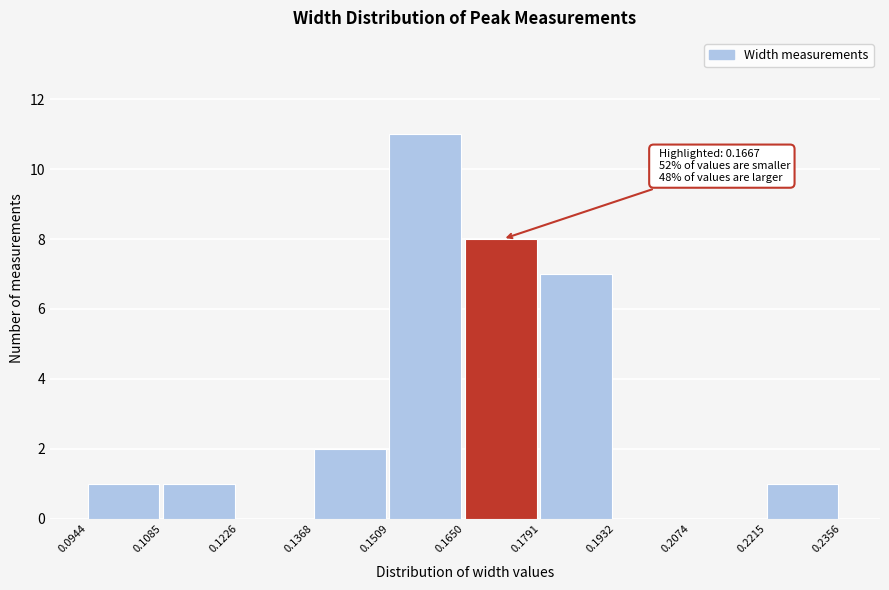

Which range on the x-axis has the tallest bar?

0.1509 to 0.1650